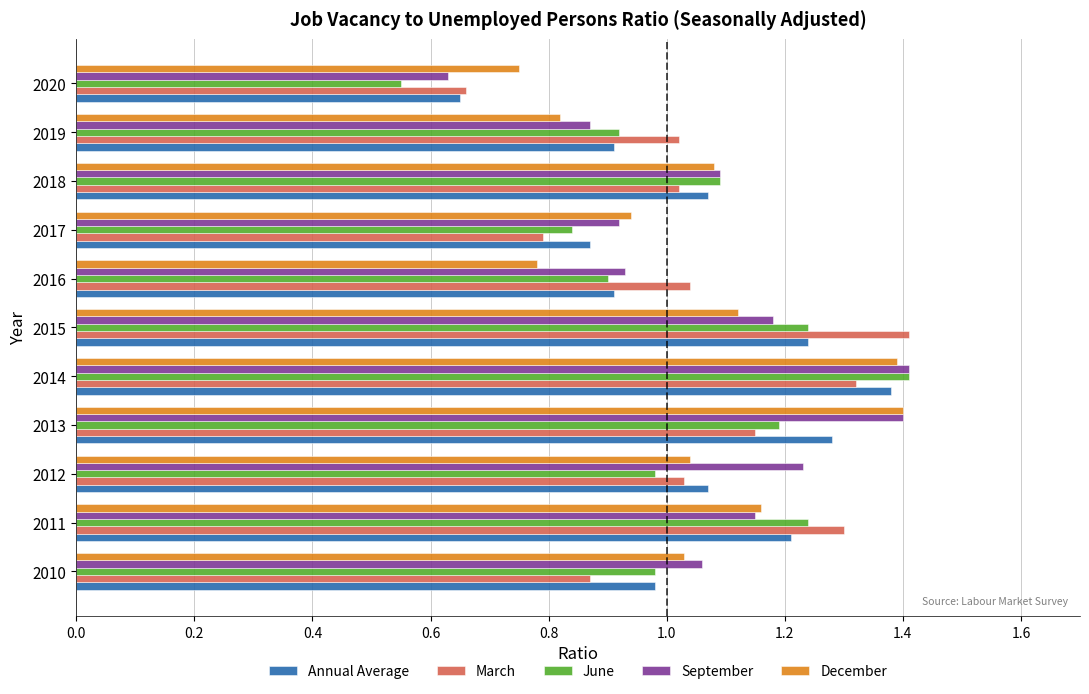

Which series has the largest range (max minus min)?

June